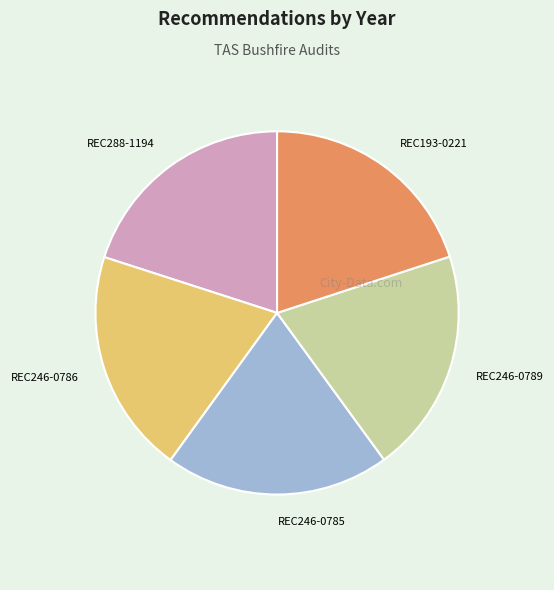

The REC246-0785 slice represents 25% of the pie. True or false?

False